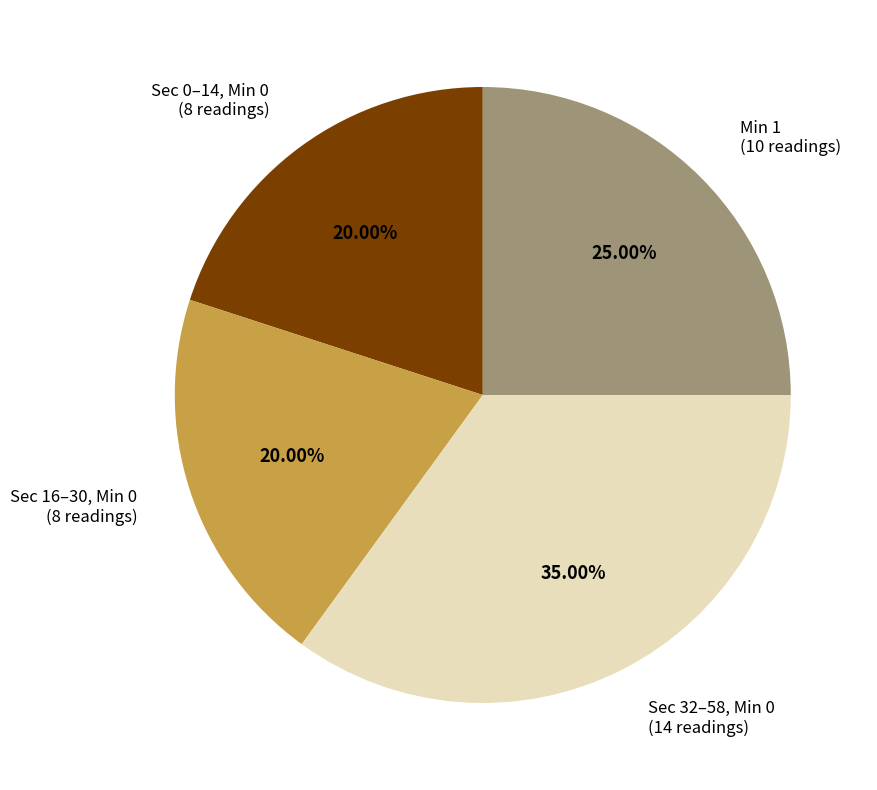

Is there any slice that represents more than half of the pie?

No